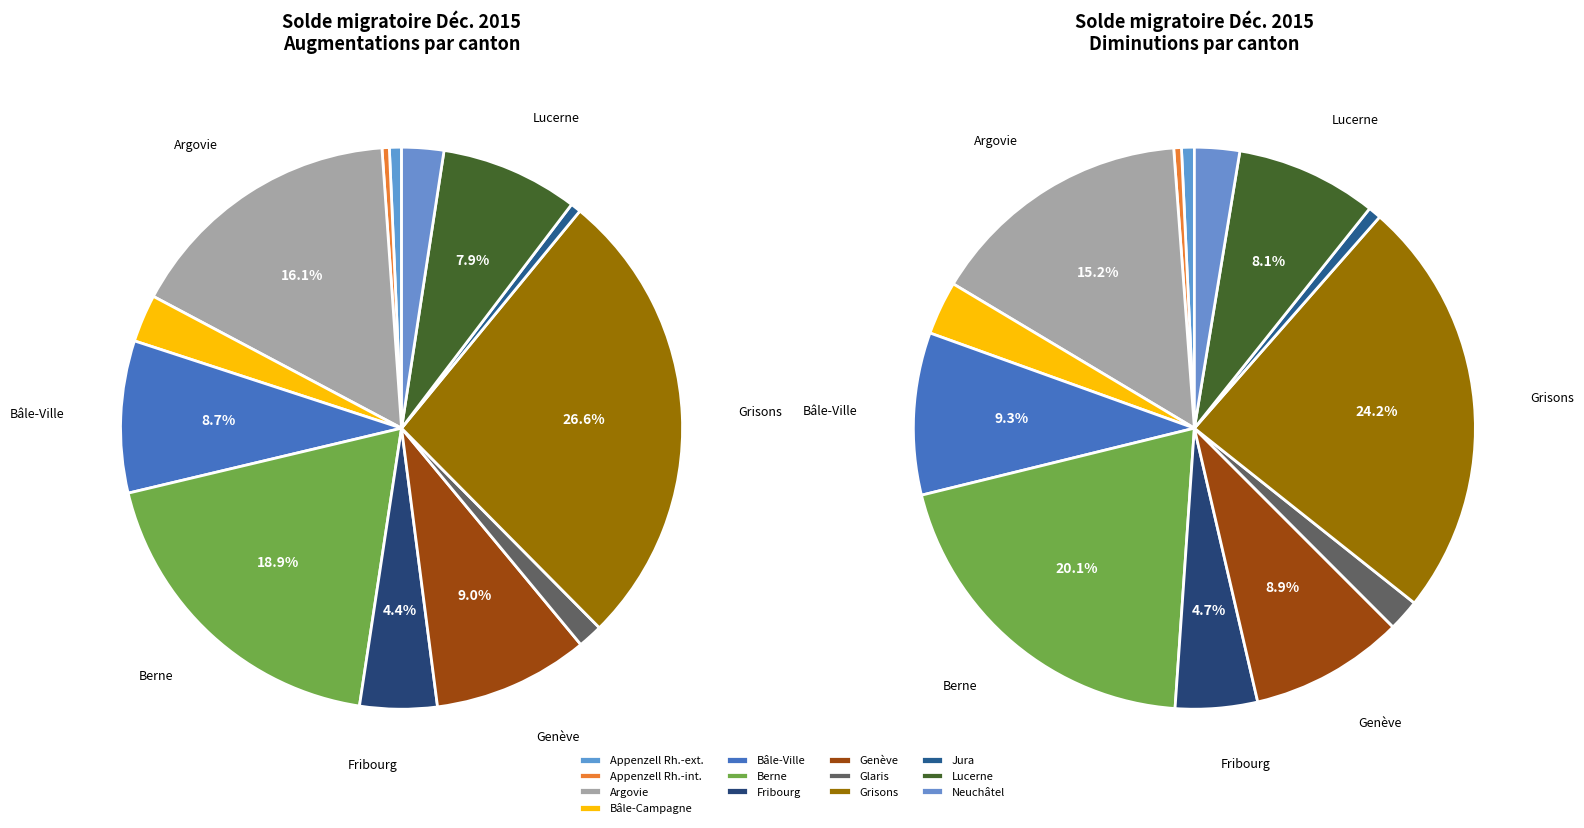

Is the sum of Glaris and Genève greater than half?

No